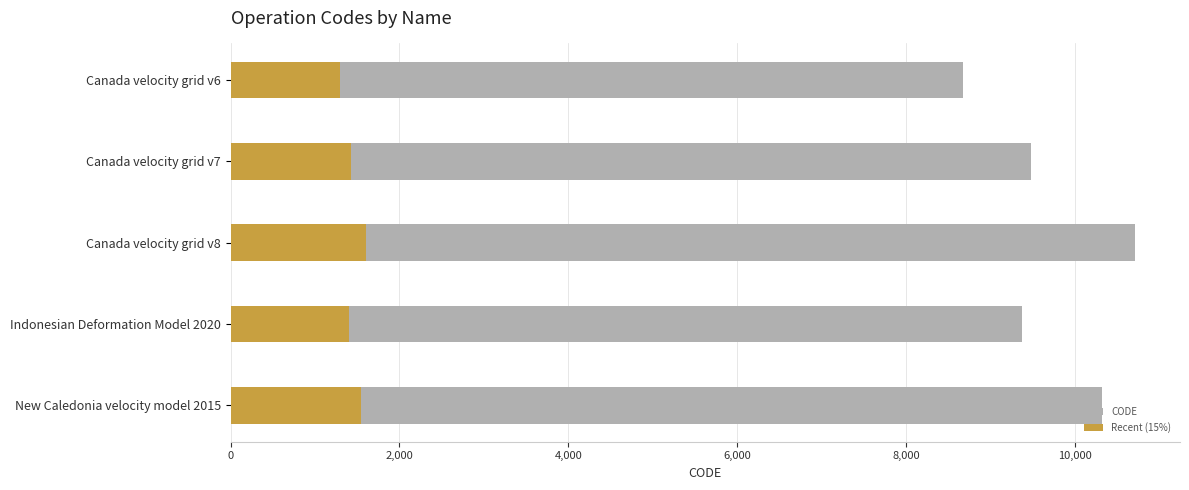

What is the average value of the Recent (15%) series?

1456.9